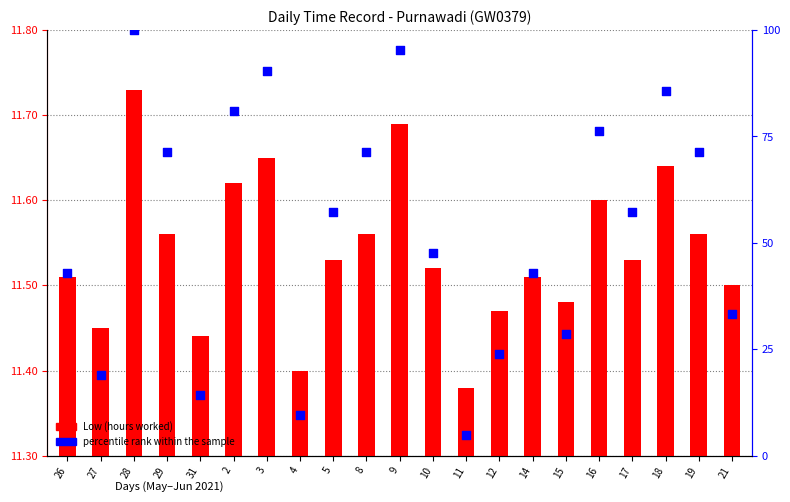

At how many categories does at least one series exceed 52?

11